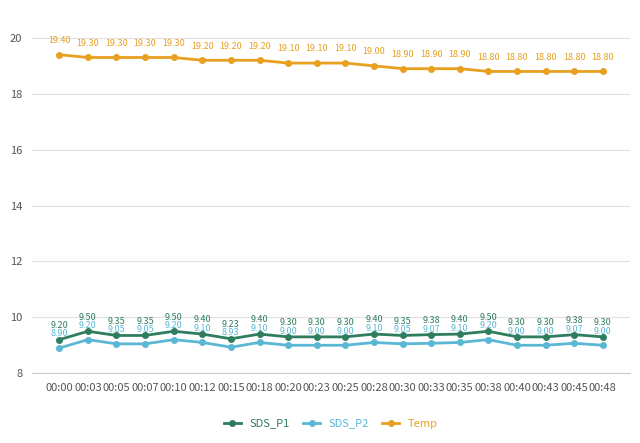

In SDS_P1, how many points are higher than both neighbors (excluding endpoints)?

6